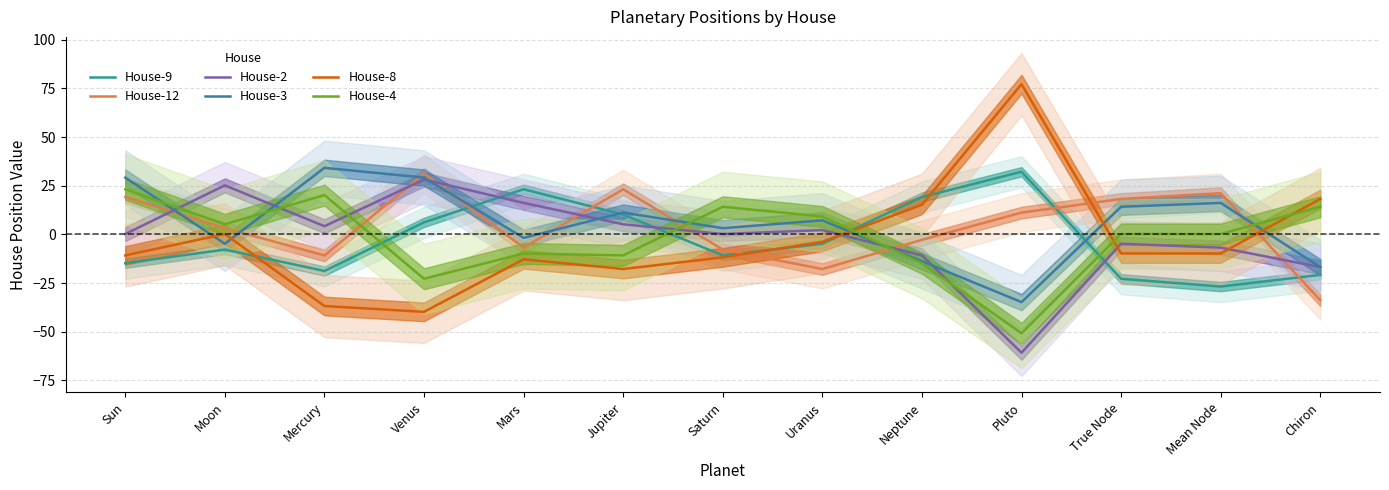

What is the difference between the maximum and minimum values in the House-9 series?

59.0